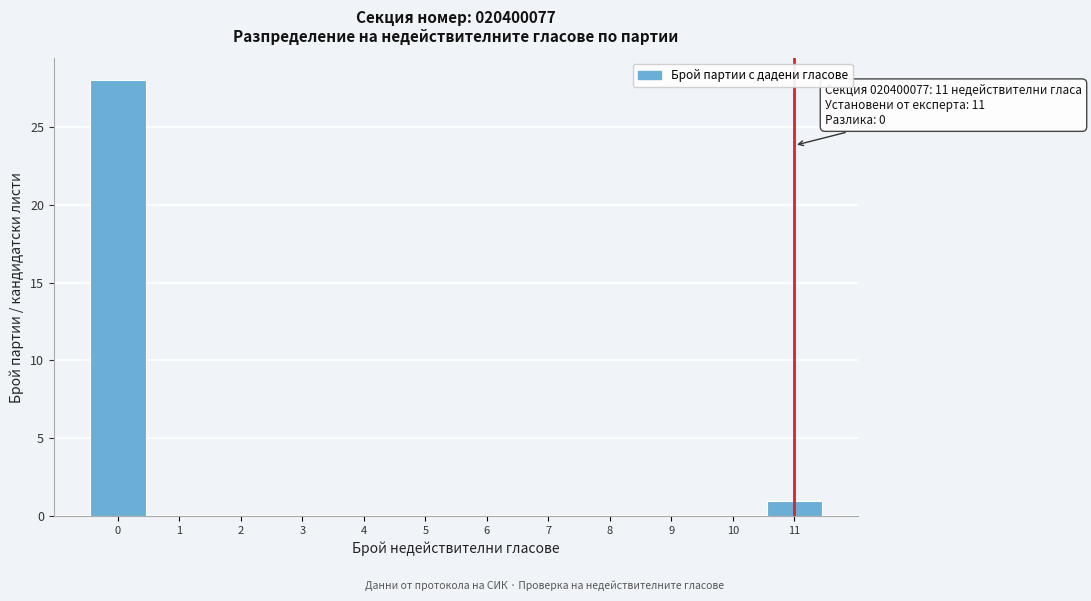

Over which range of the x-axis is the bar tallest?

-0.5 to 0.5